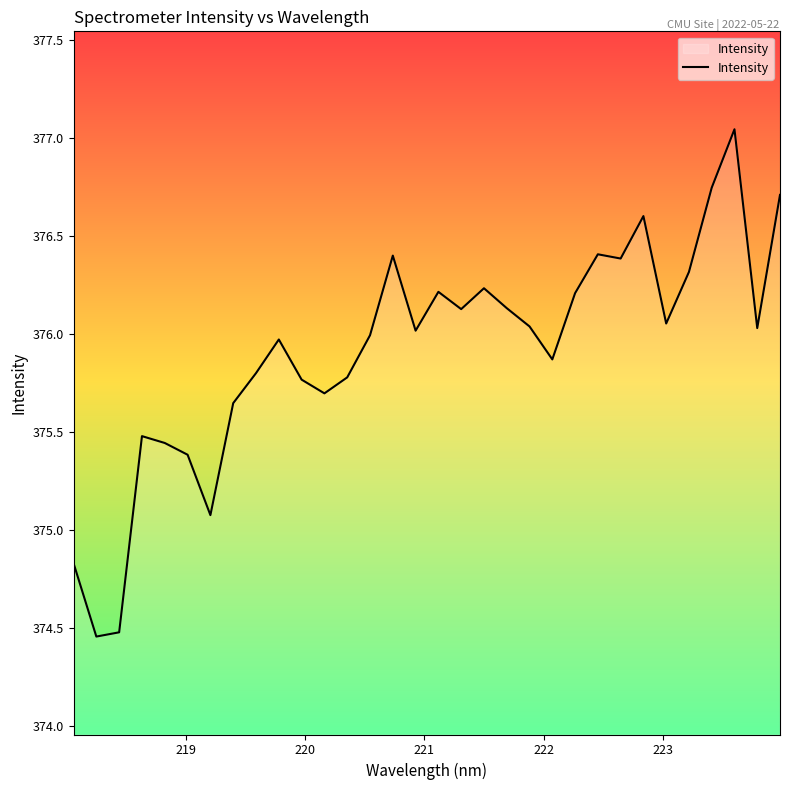

How many interior local peaks (higher than both neighbors) does the data have?

8